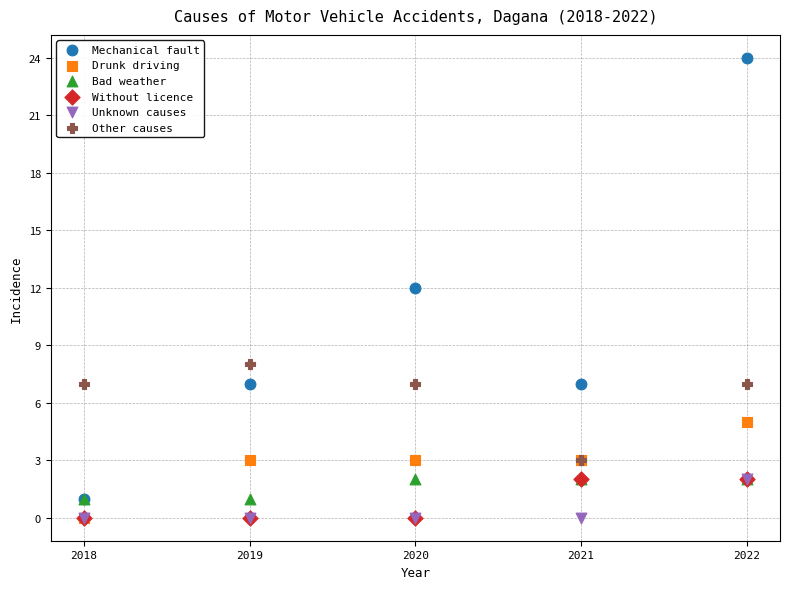

Which series contains the highest Y value?

Mechanical fault